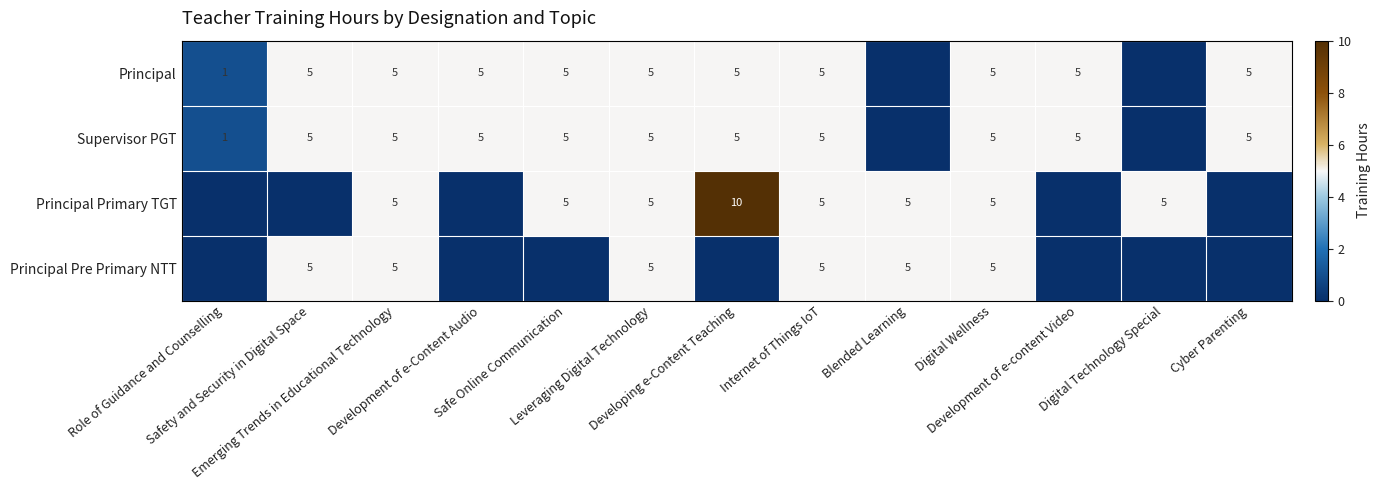

At which category is the sum across all series the highest?

Emerging Trends in Educational Technology